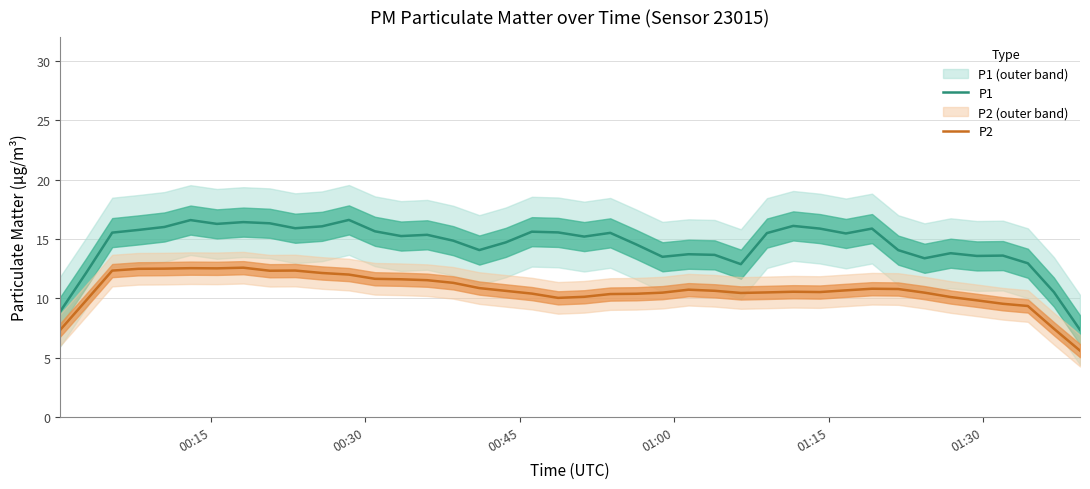

How many data points does each series have?

40